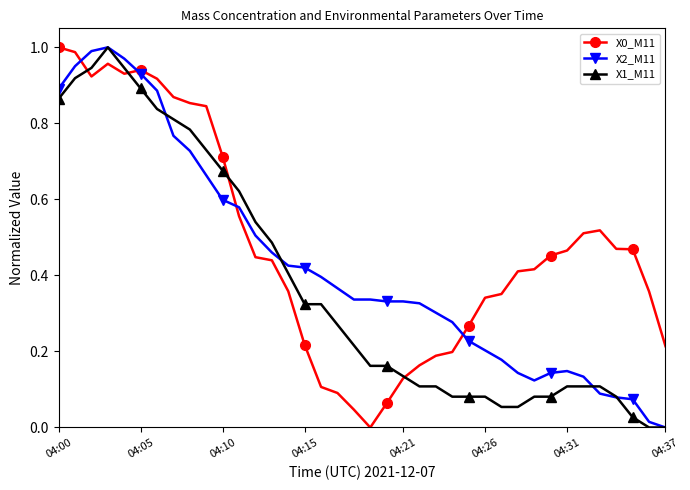

True or false: X1_M11 has more than 0 points higher than both neighbors.

True